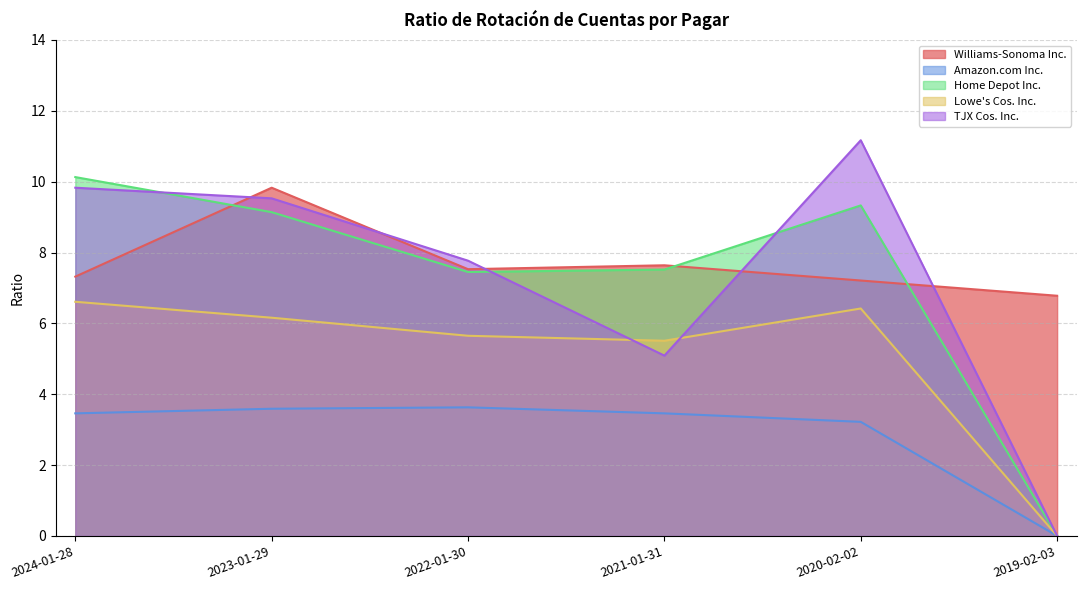

The Home Depot Inc. series shows 7.5 at 2021-01-31. True or false?

True